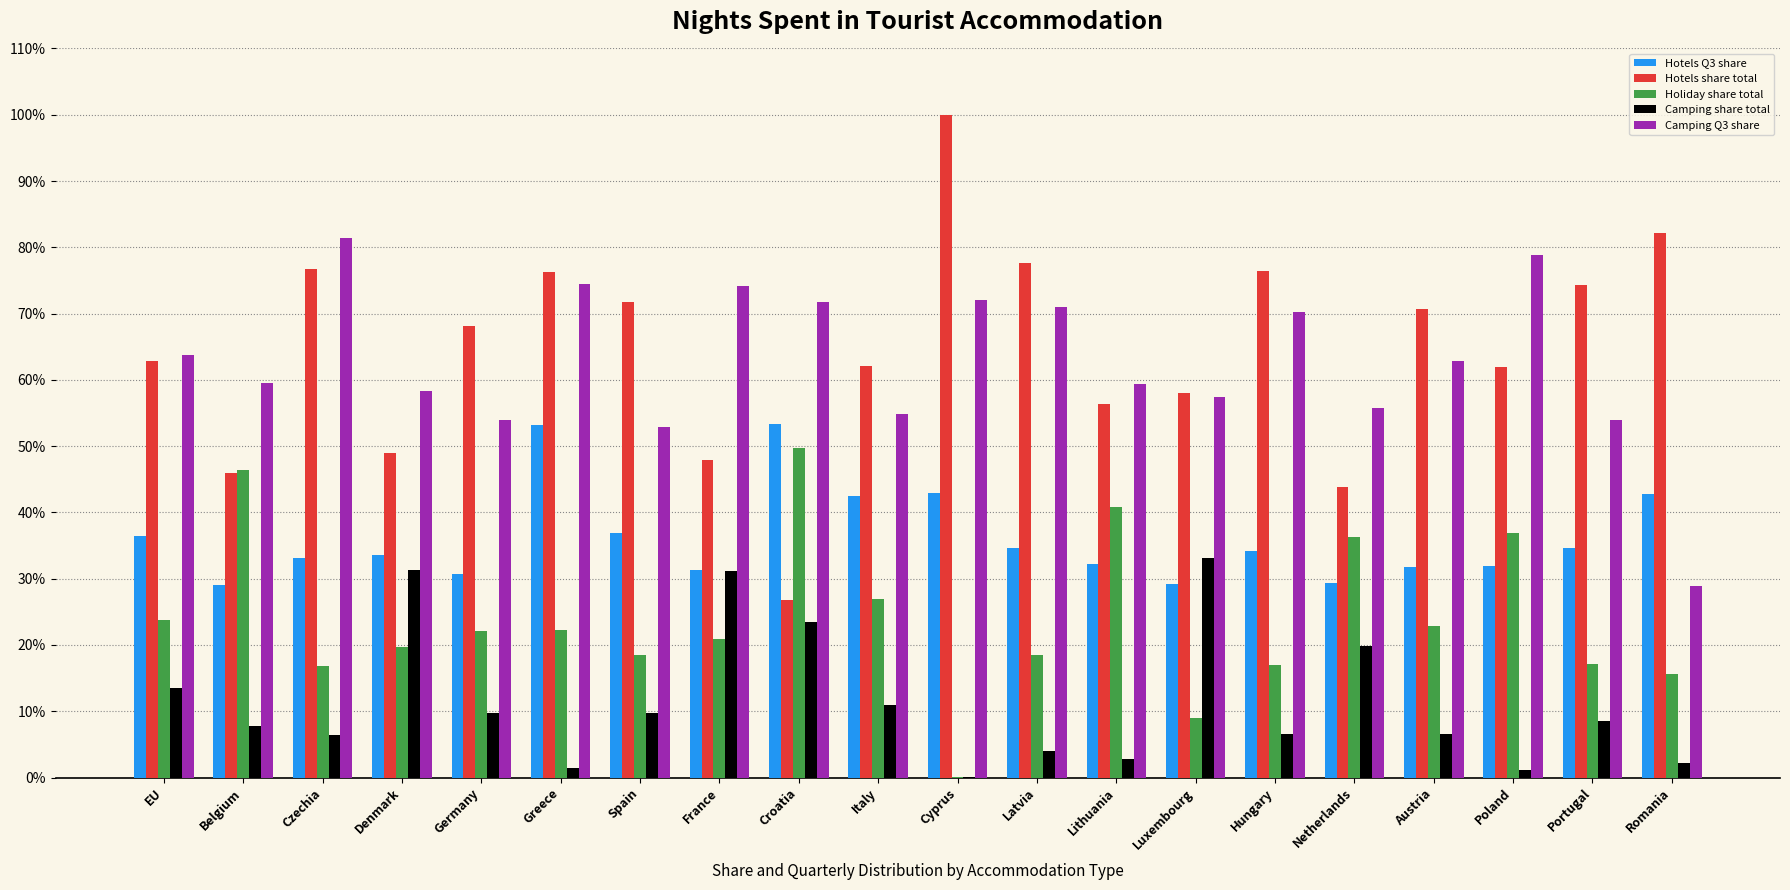

Count the number of data series in this chart.

5